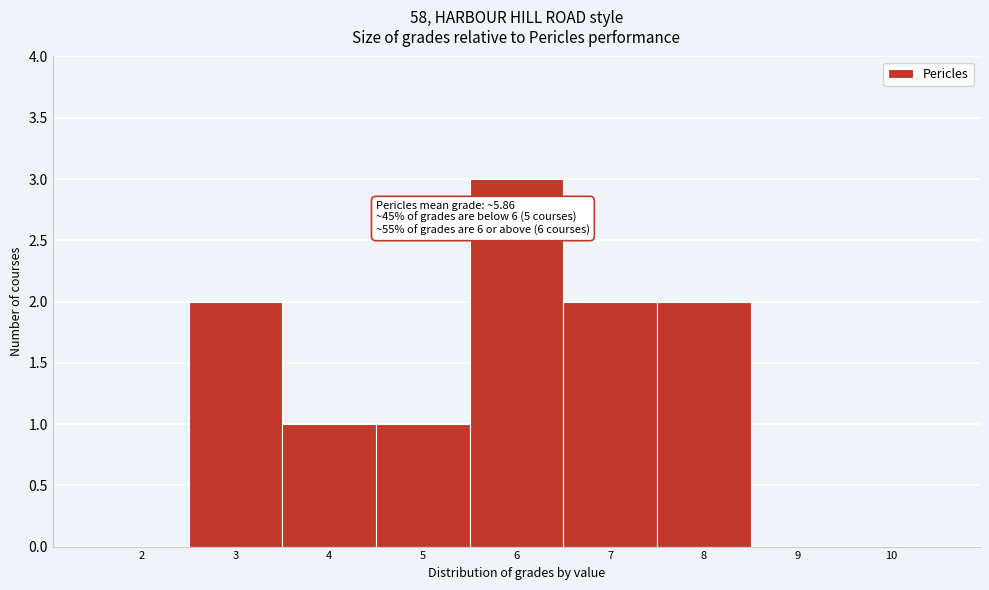

Which range on the x-axis has the tallest bar?

5.5 to 6.5